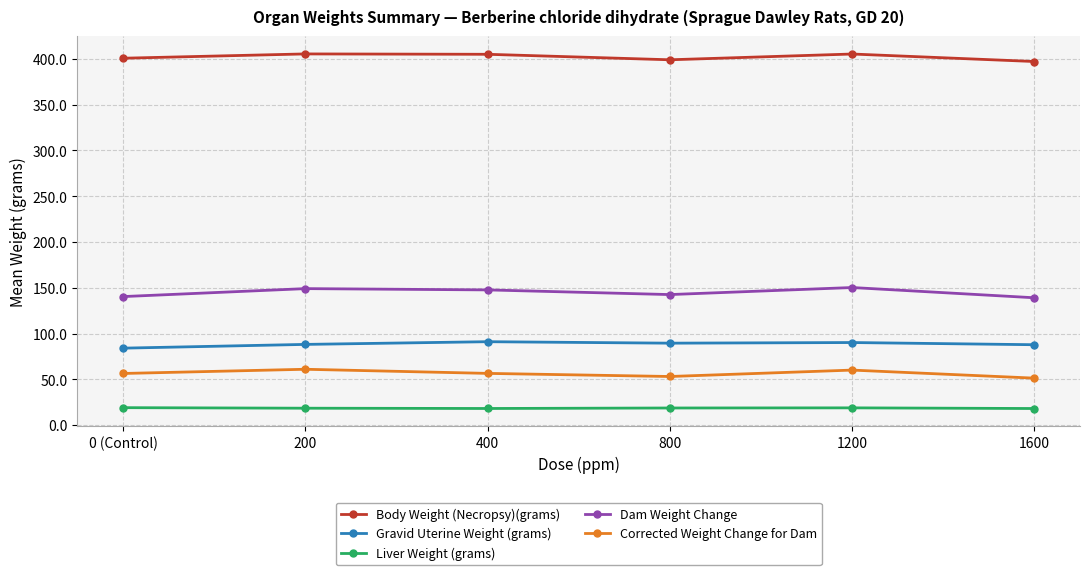

What is the minimum value shown in the chart?

18.1